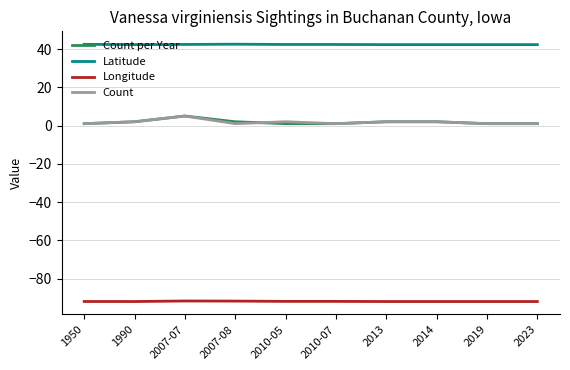

True or false: Count per Year and Latitude intersect in this chart.

False